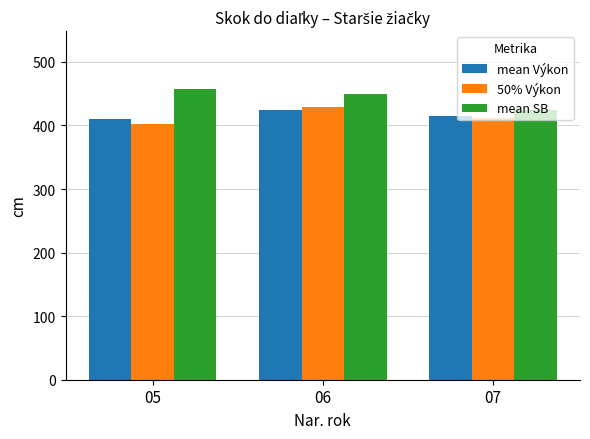

What is the total value across all series at 07?

1250.2